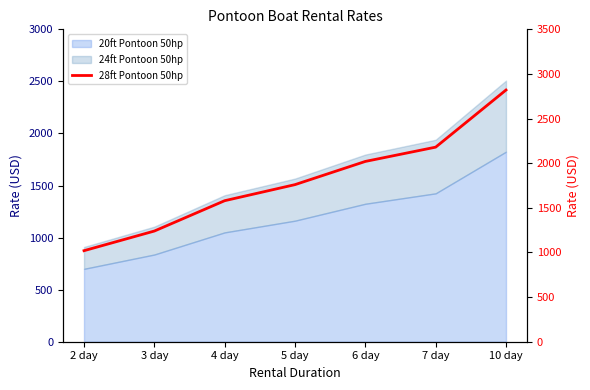

What position from the right is 2 day?

7